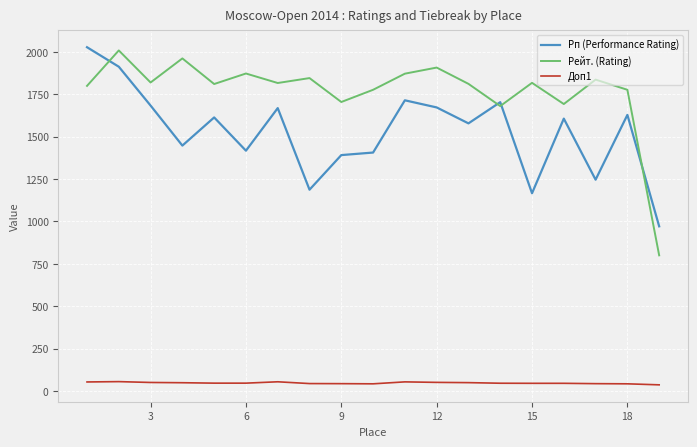

Which series has the largest range (max minus min)?

Рейт. (Rating)